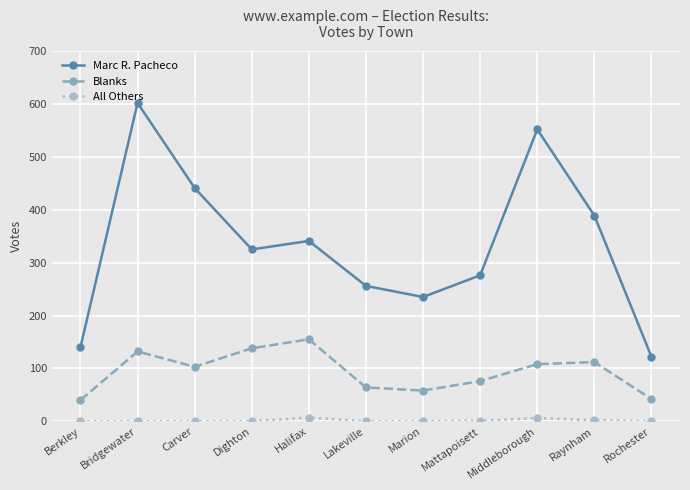

Does the chart display data point markers on the line(s)?

Yes